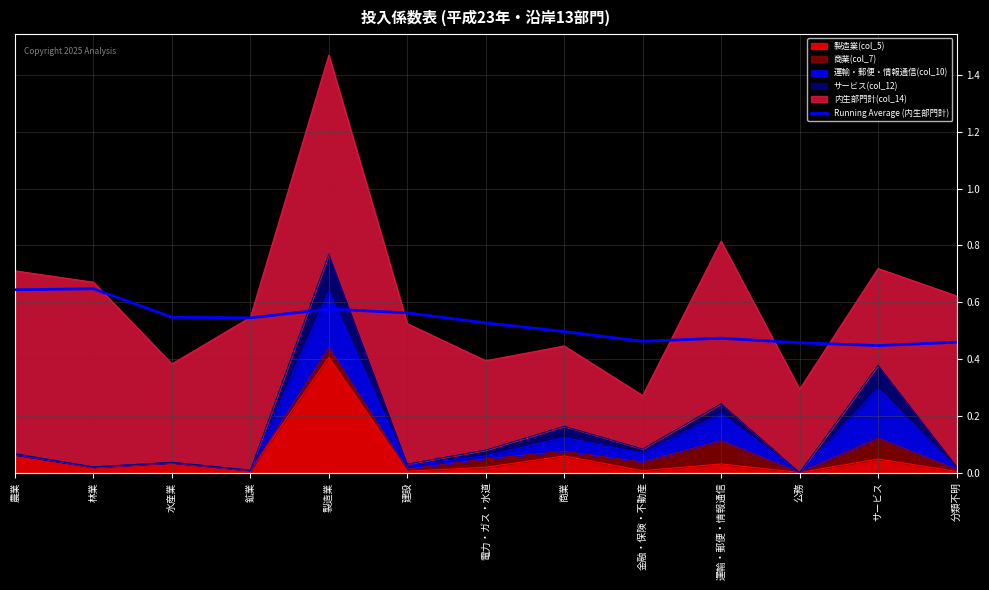

How many points are lower than both their immediate neighbors (excluding endpoints)?

3